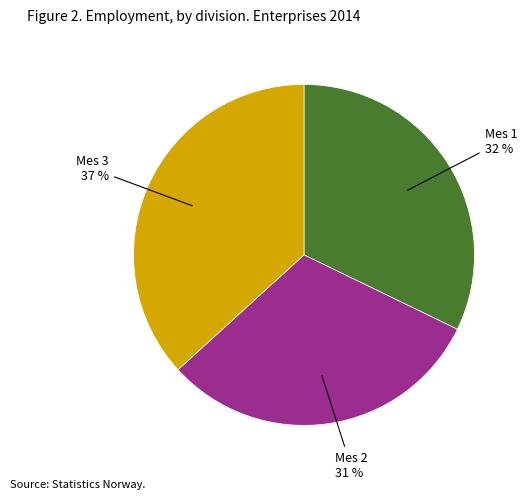

Combined, do Mes 3 and Mes 1 account for over 50%?

Yes